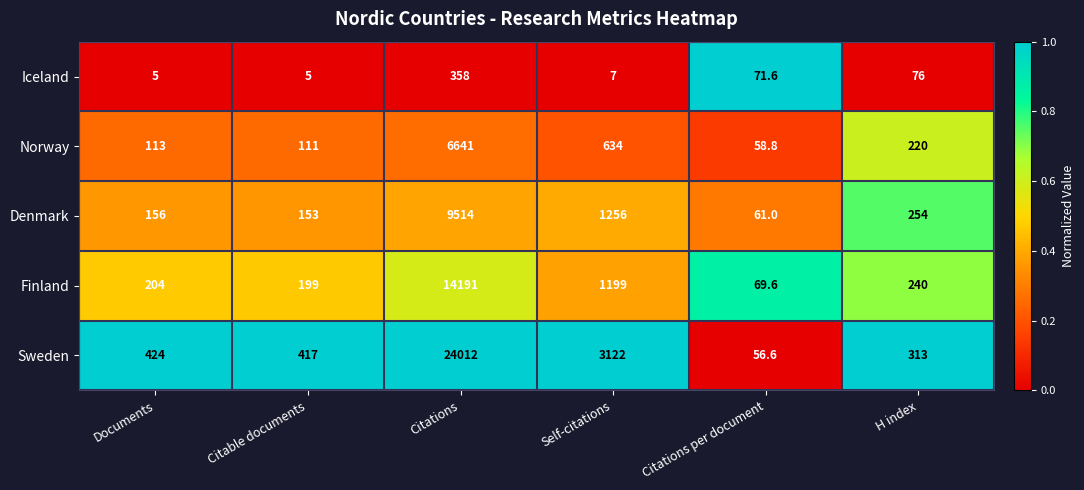

Which series has the largest range (max minus min)?

Sweden